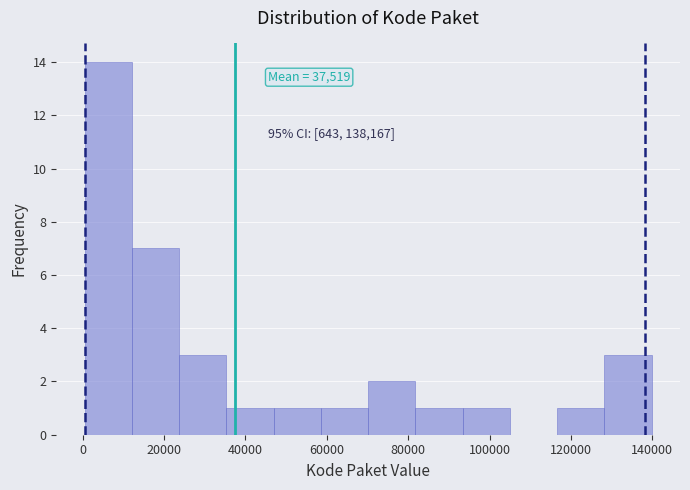

Over which range of the x-axis is the bar tallest?

0 to 12000